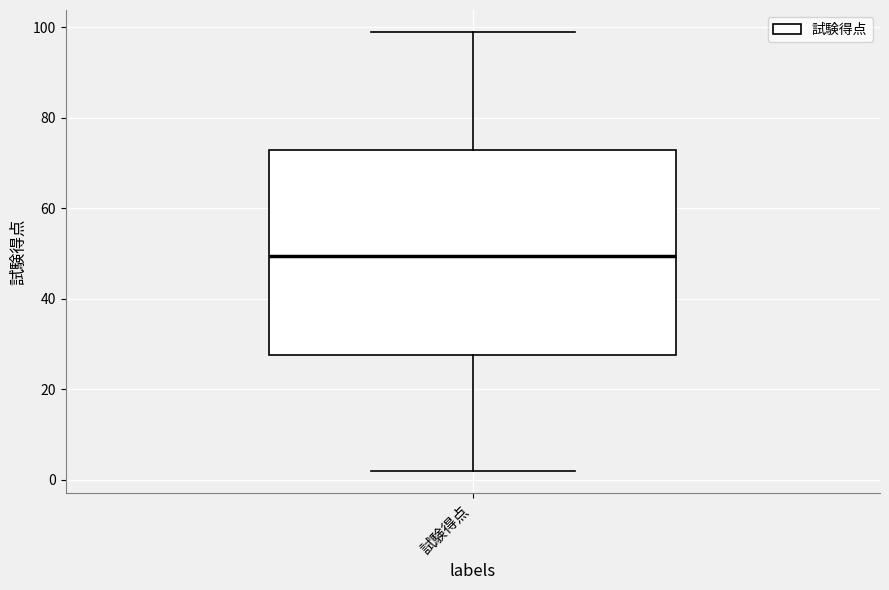

Read this box plot against the y-axis: the position of the median line, the range covered by the box, and the ends of both whiskers. The values are not printed on the chart, so give them approximately, as read against the axis.

median 50, box 28 to 74, whiskers 2 to 100